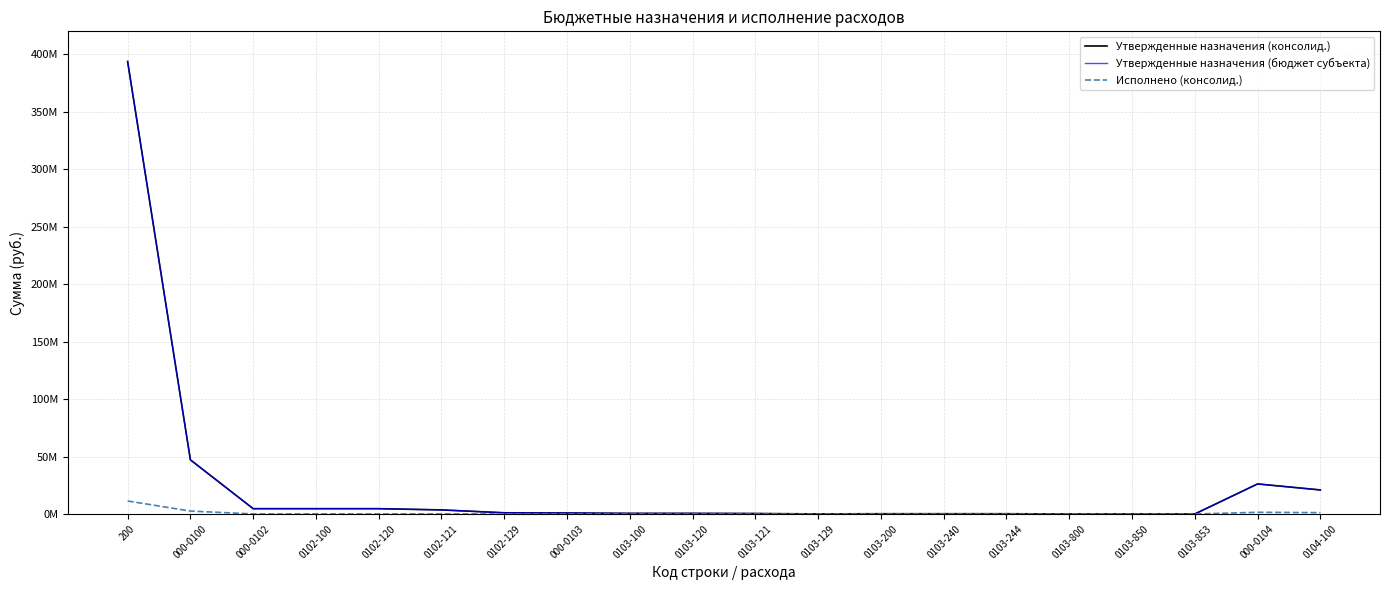

At which category is the sum across all series the highest?

200